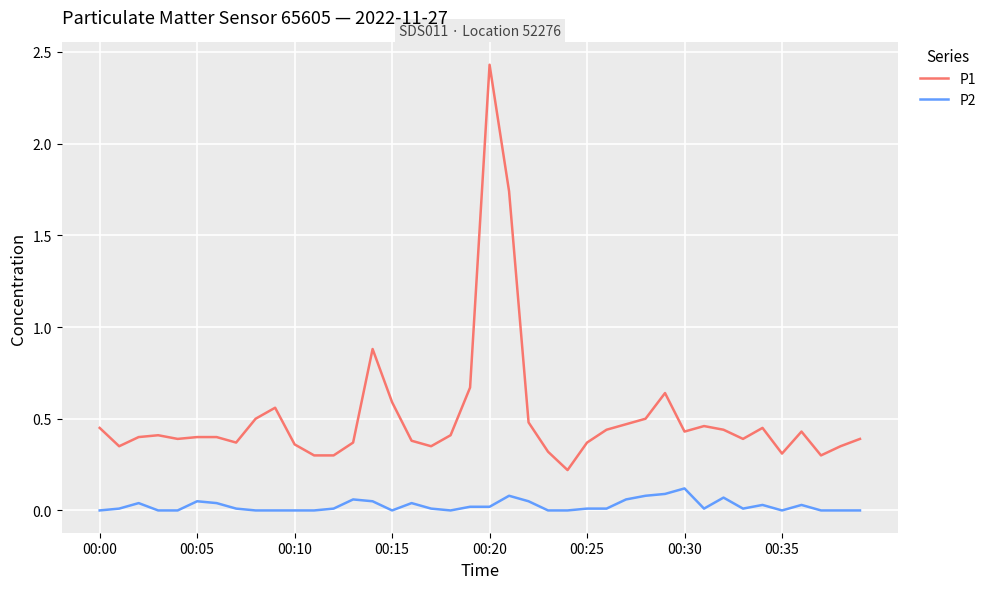

List the series in order of their peak value, lowest first.

P2, P1